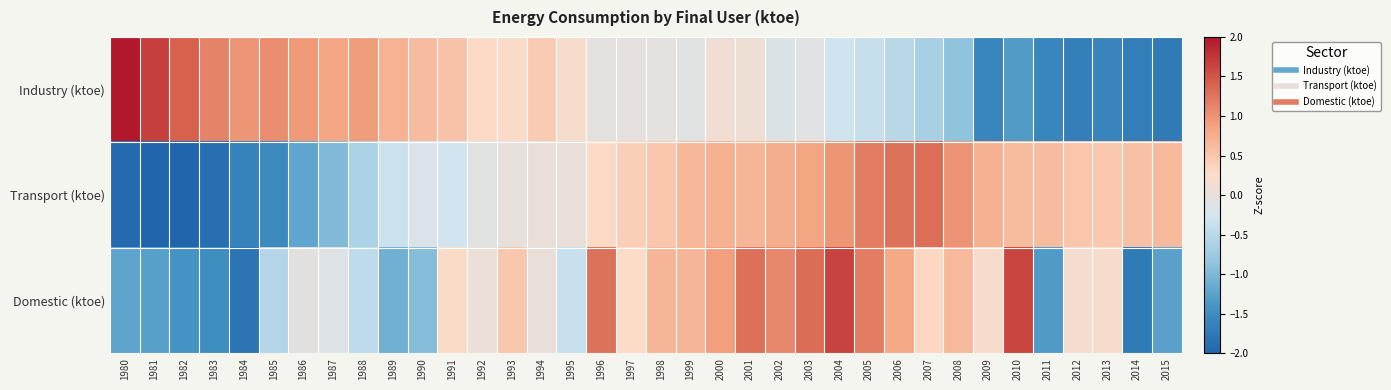

Reading left to right, list all the values displayed in this chart.

Industry (ktoe): 1980=2.1	1981=1.7	1982=1.4	1983=1.1	1984=1.0	1985=1.1	1986=0.9	1987=0.8	1988=0.9	1989=0.7	1990=0.6	1991=0.5	1992=0.3	1993=0.3	1994=0.4	1995=0.2	1996=-0.0	1997=-0.0	1998=-0.0	1999=-0.1	2000=0.1	2001=0.1	2002=-0.2	2003=-0.1	2004=-0.3	2005=-0.4	2006=-0.5	2007=-0.6	2008=-0.9	2009=-1.6	2010=-1.3	2011=-1.6	2012=-1.7	2013=-1.6	2014=-1.7	2015=-1.7
Transport (ktoe): 1980=-1.9	1981=-2.1	1982=-2.0	1983=-1.9	1984=-1.6	1985=-1.5	1986=-1.2	1987=-1.0	1988=-0.6	1989=-0.3	1990=-0.2	1991=-0.3	1992=-0.1	1993=0.0	1994=0.0	1995=0.0	1996=0.3	1997=0.4	1998=0.5	1999=0.6	2000=0.7	2001=0.7	2002=0.8	2003=0.8	2004=1.0	2005=1.2	2006=1.3	2007=1.3	2008=1.0	2009=0.7	2010=0.6	2011=0.6	2012=0.5	2013=0.5	2014=0.6	2015=0.6
Domestic (ktoe): 1980=-1.2	1981=-1.3	1982=-1.4	1983=-1.5	1984=-1.8	1985=-0.6	1986=-0.1	1987=-0.1	1988=-0.5	1989=-1.1	1990=-0.9	1991=0.3	1992=0.1	1993=0.5	1994=0.0	1995=-0.4	1996=1.3	1997=0.3	1998=0.7	1999=0.7	2000=0.9	2001=1.3	2002=1.1	2003=1.3	2004=1.6	2005=1.2	2006=0.8	2007=0.3	2008=0.6	2009=0.2	2010=1.6	2011=-1.3	2012=0.2	2013=0.2	2014=-1.7	2015=-1.3